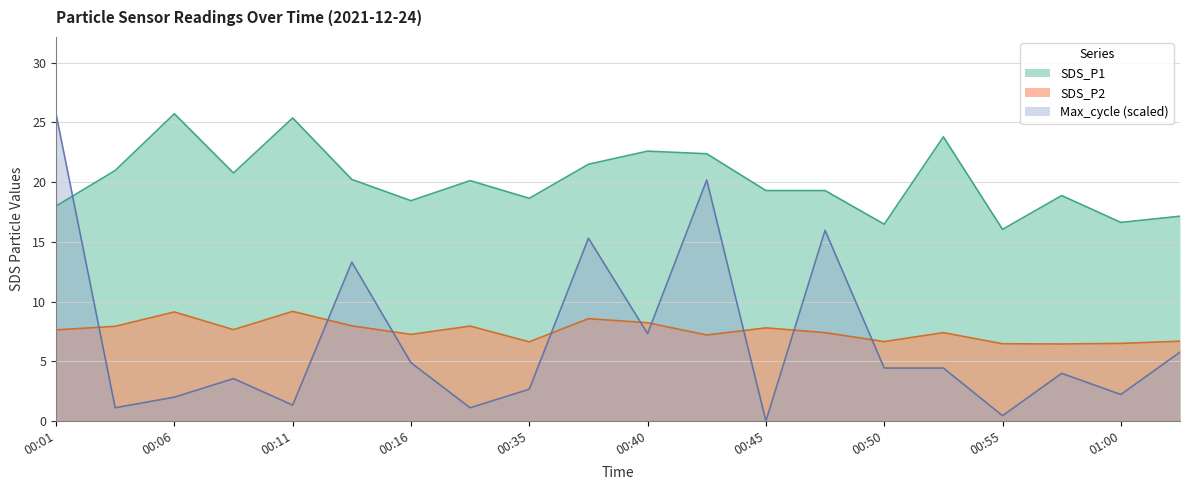

What is the label of the 14th point from the left?

00:47